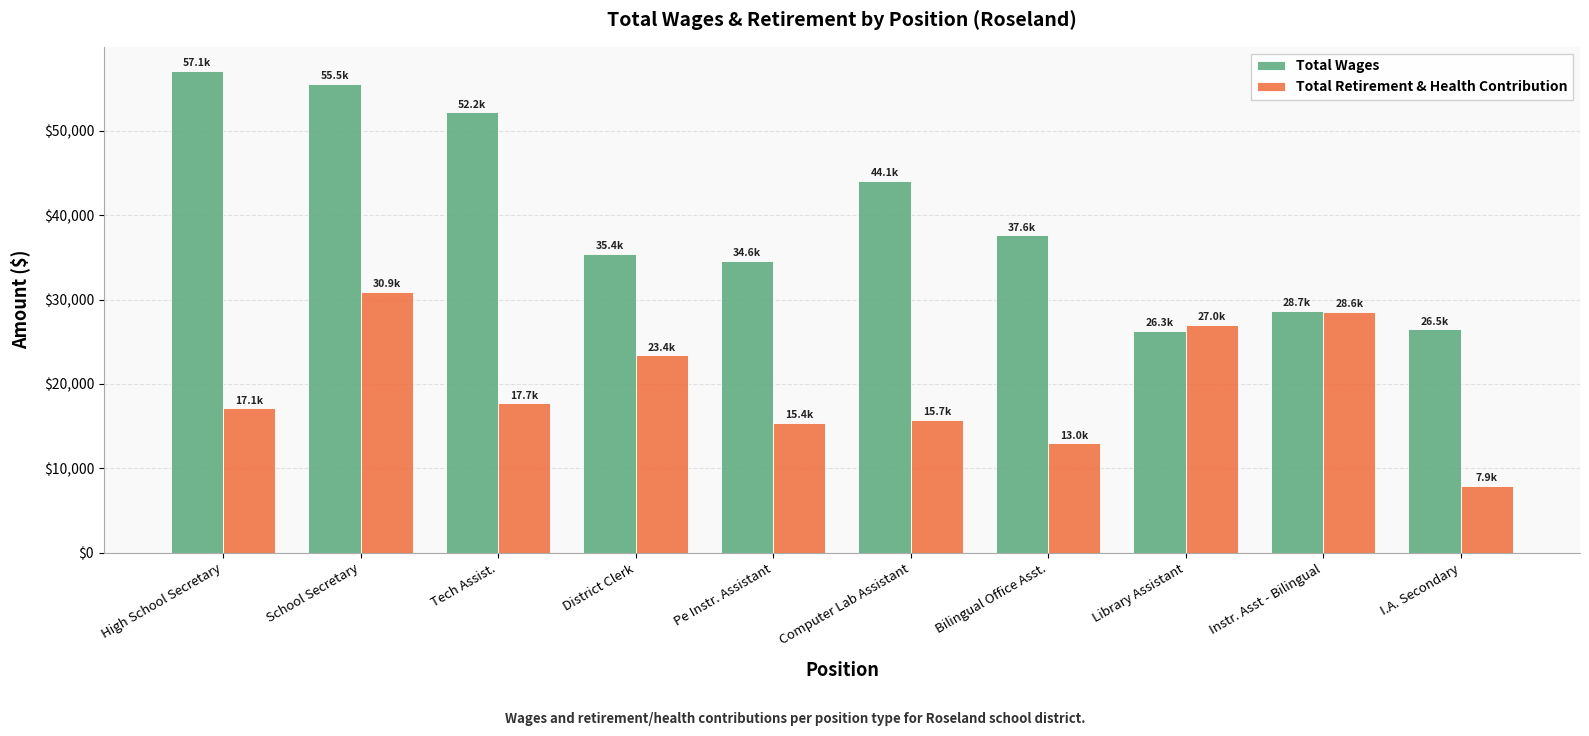

Are the bars horizontal?

No